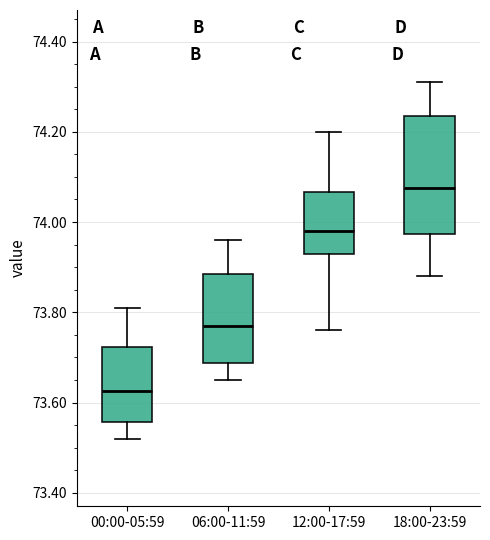

Reading left to right, transcribe this box plot: for each box, give where its median line is, the range the box spans, and where its two whiskers end, as read against the y-axis. The values are not printed on the chart, so give them approximately, as read against the axis.

00:00-05:59: median 73.62, box 73.56 to 73.72, whiskers 73.52 to 73.82
06:00-11:59: median 73.78, box 73.68 to 73.88, whiskers 73.66 to 73.96
12:00-17:59: median 73.98, box 73.94 to 74.06, whiskers 73.76 to 74.20
18:00-23:59: median 74.08, box 73.98 to 74.24, whiskers 73.88 to 74.32